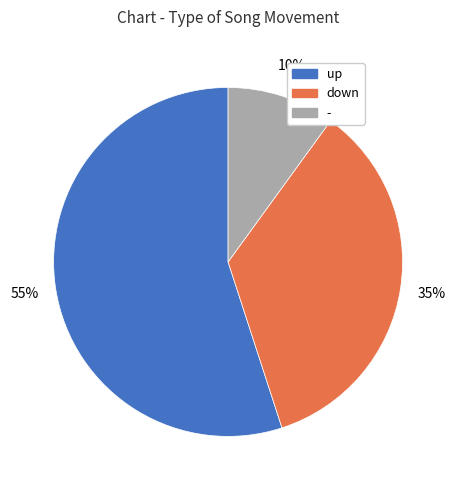

Approximately how many times larger is the value at up compared to -?

5.5